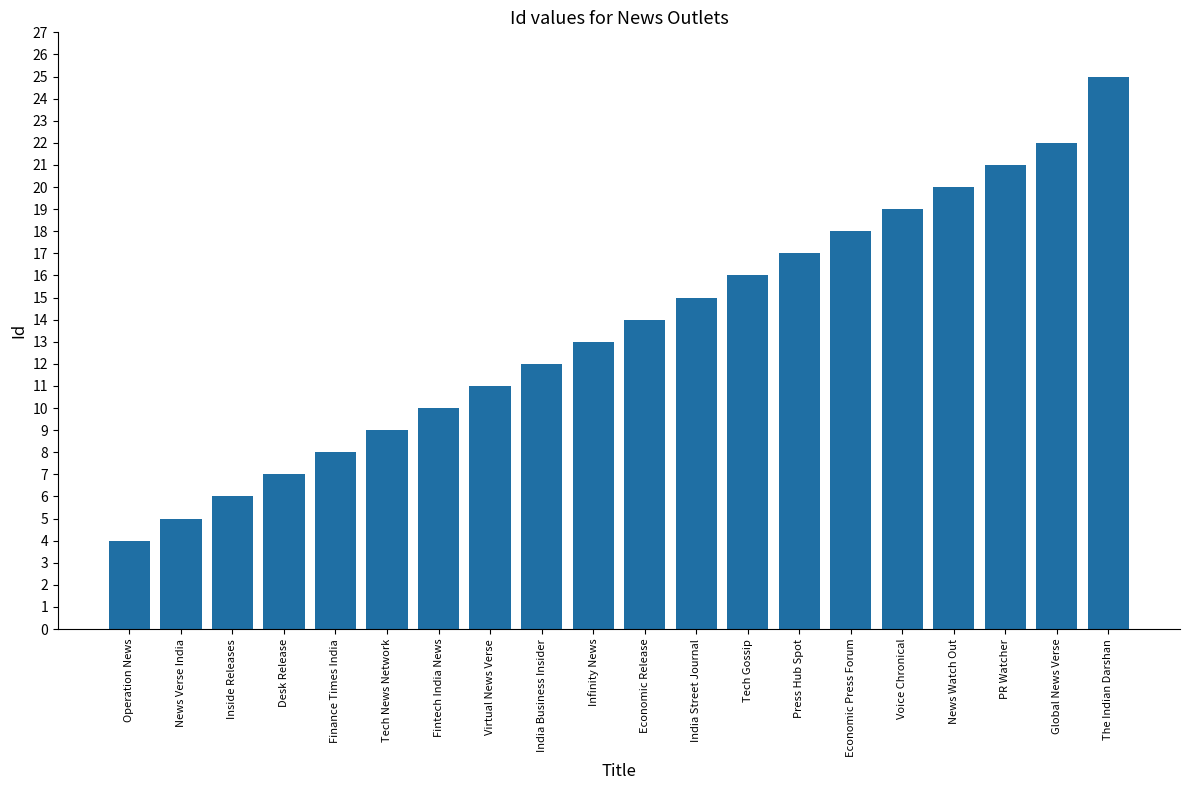

What is the approximate value at Economic Release?

14